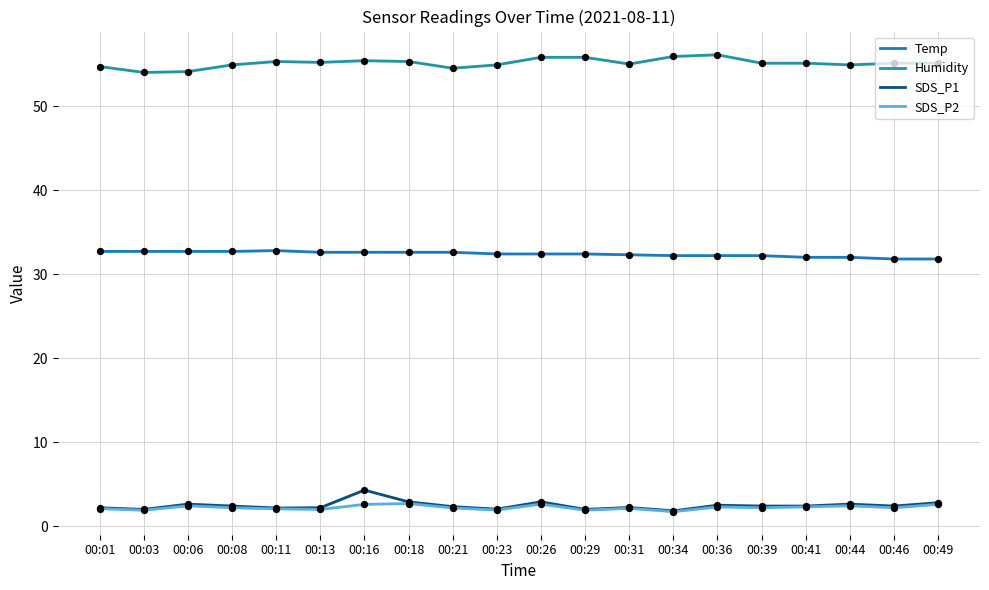

Which series reaches the minimum Y coordinate?

SDS_P2